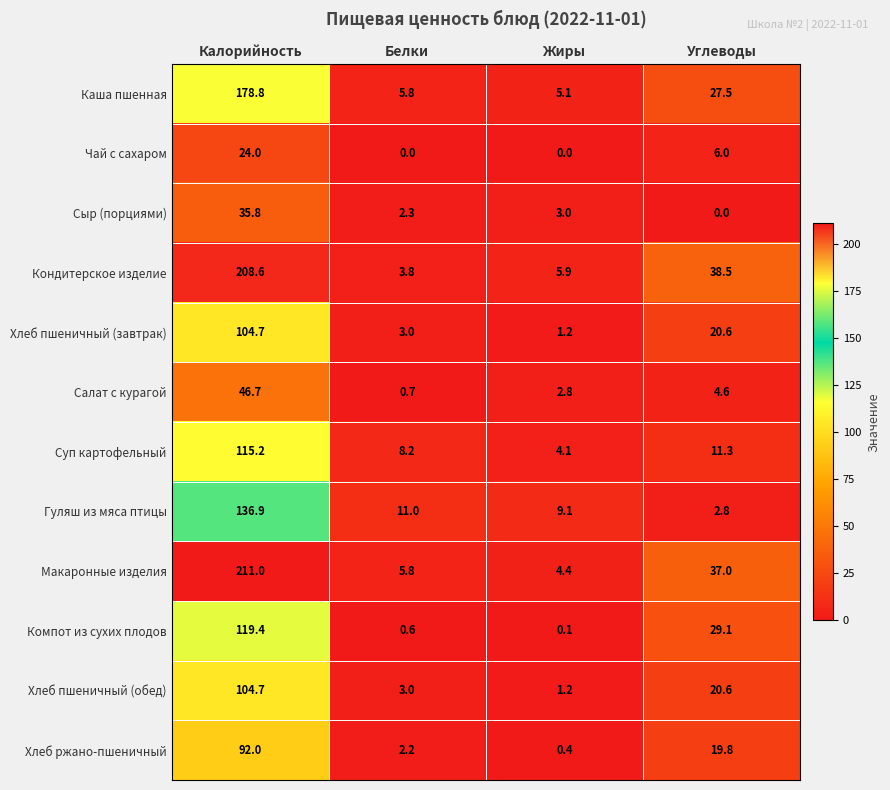

Which series has the largest total across all categories?

Макаронные изделия